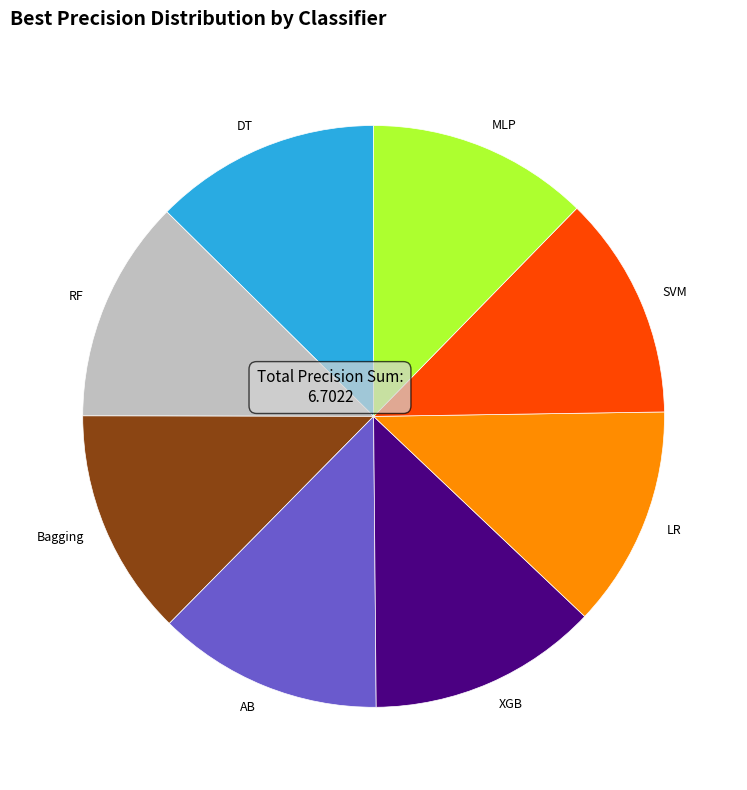

The XGB slice represents 26% of the pie. True or false?

False